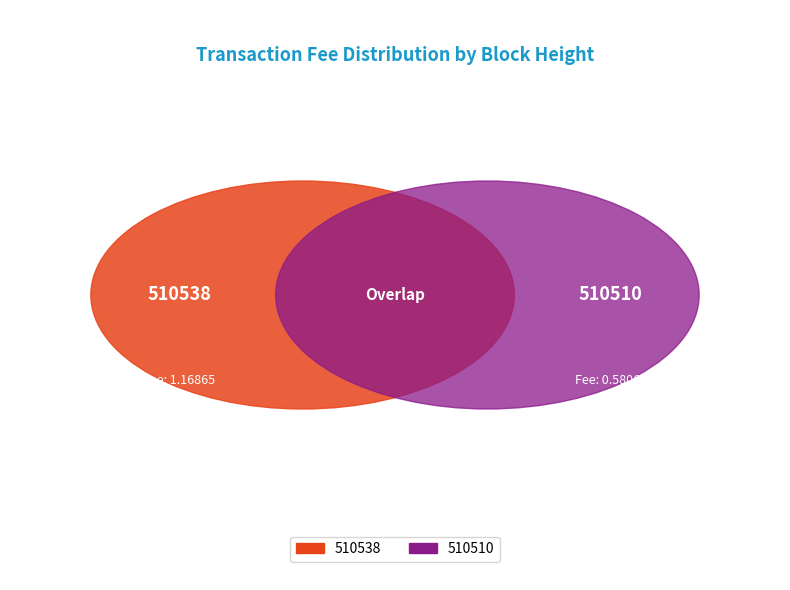

To the nearest percent, what is the combined percentage of 510538 and 510510?

100%